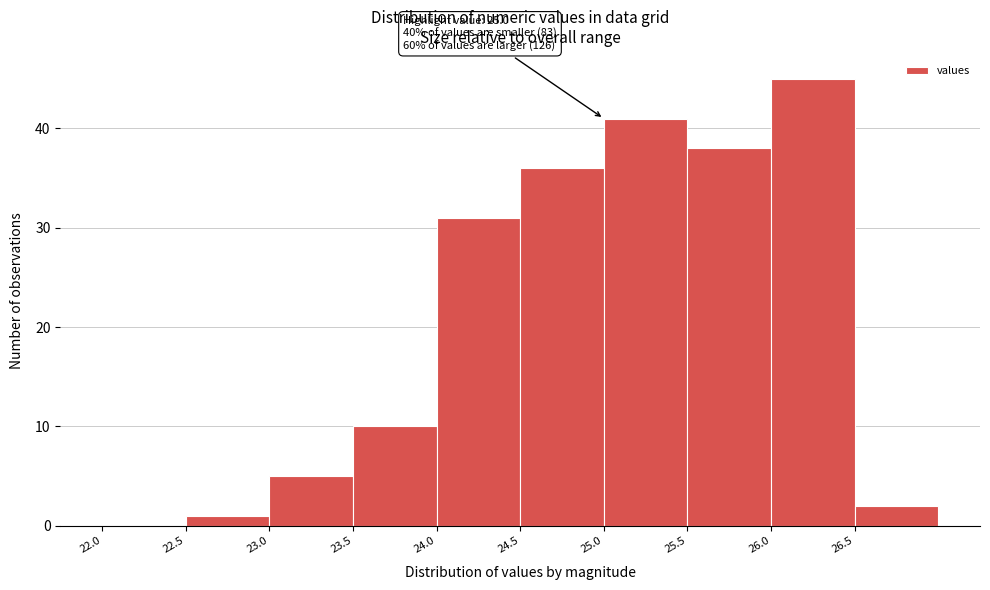

Over which range of the x-axis is the bar tallest?

26.0 to 26.5